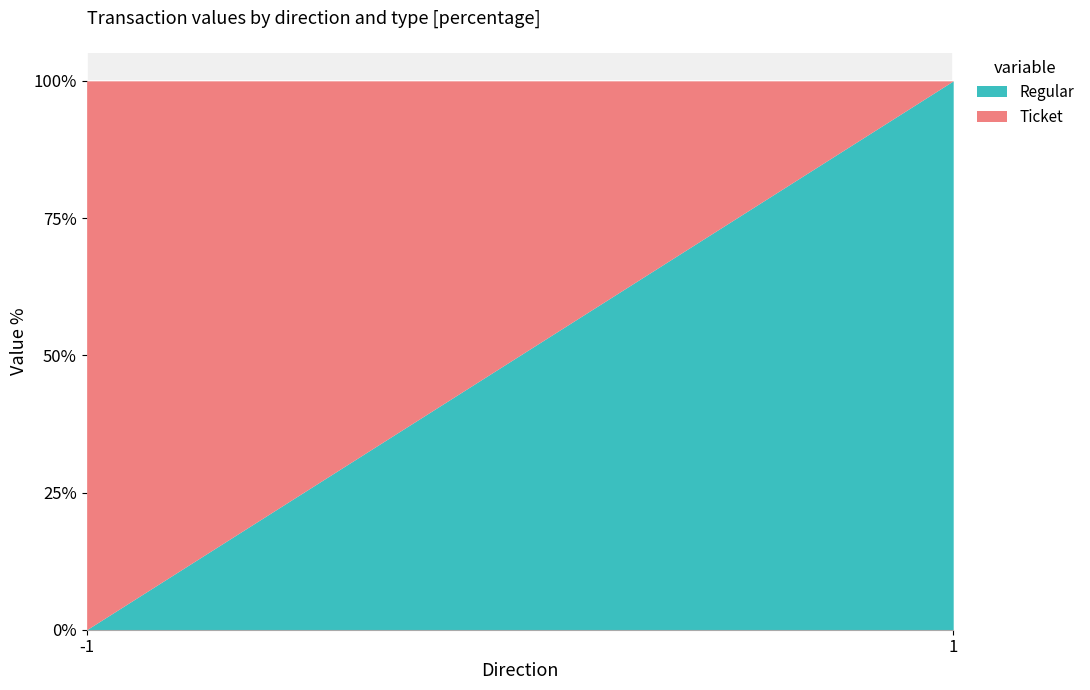

List the series in order of their peak value, highest first.

Ticket, Regular